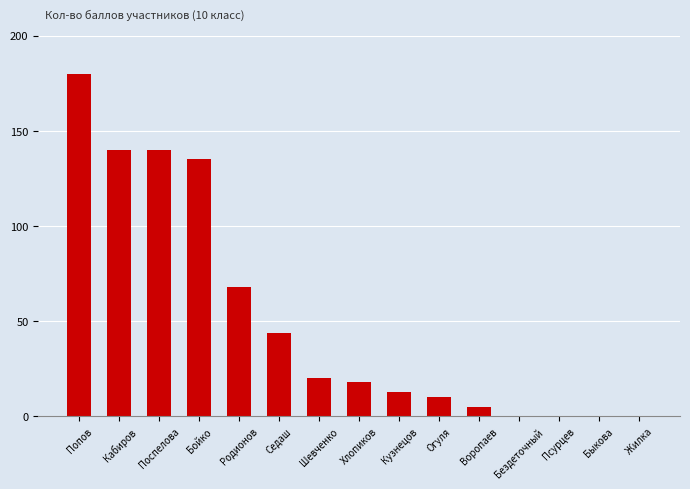

The chart shows a value of 140 at Поспелова. True or false?

True